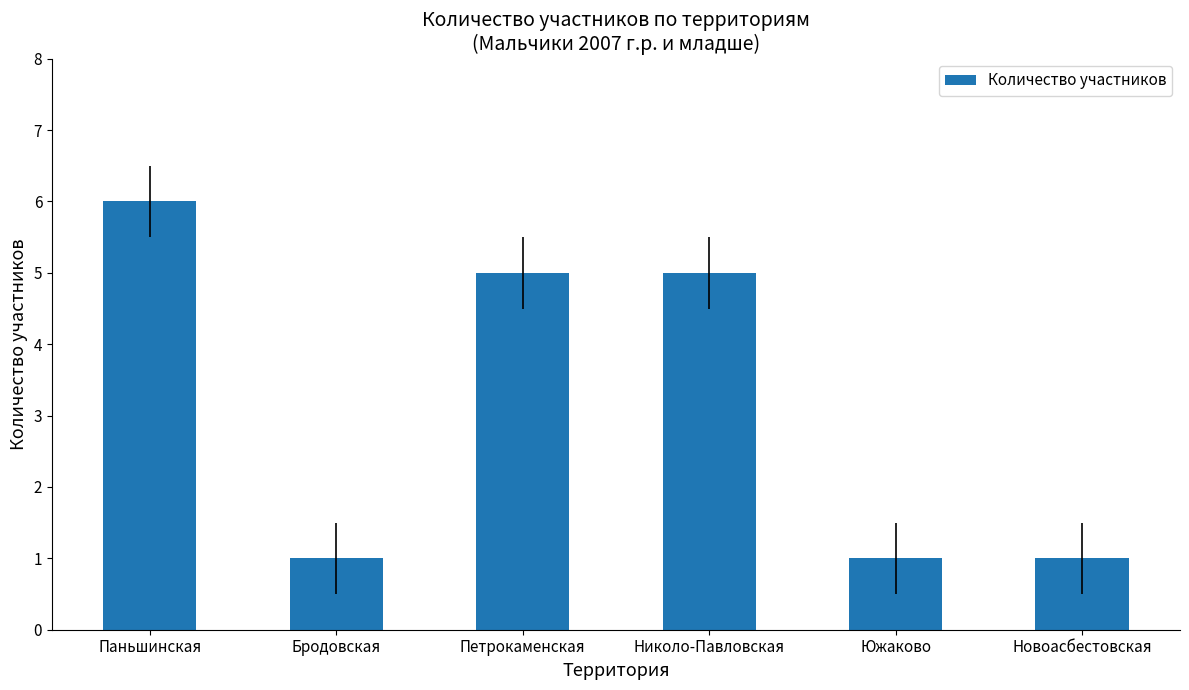

How many data points are less than 5?

3